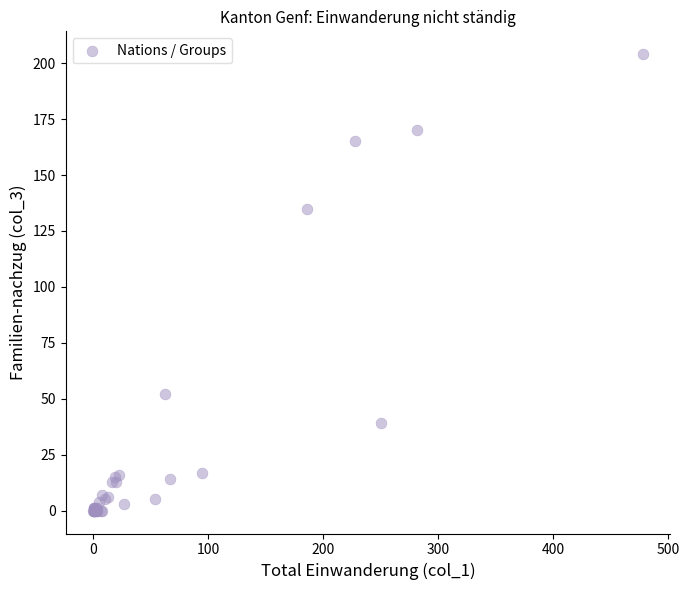

What Y value in the scatter plot is closest to 102?

135